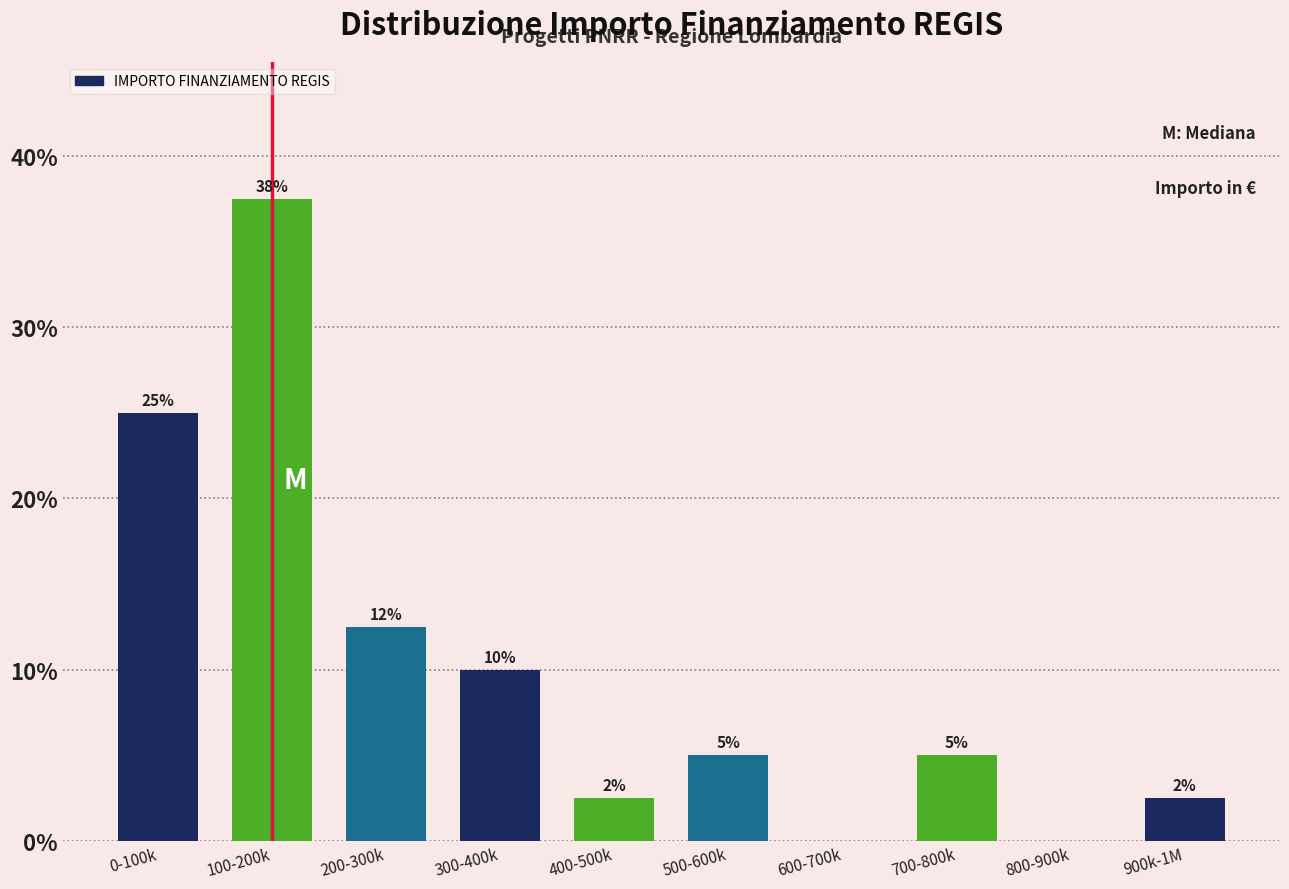

What is the sum of the values at 500-600k and 800-900k?

5.0